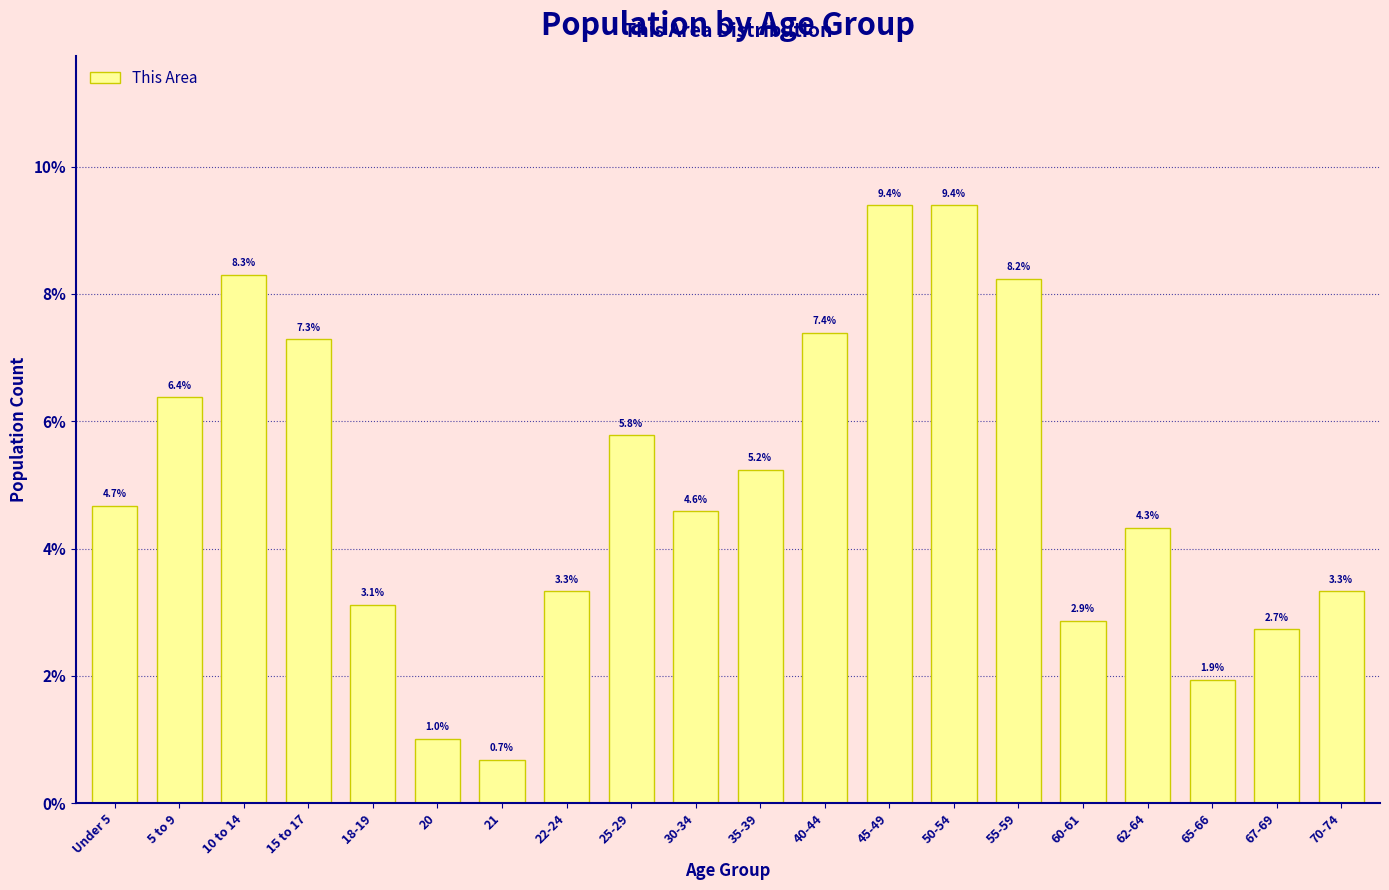

Reading right to left, list all the values displayed in this chart.

3.3	2.7	1.9	4.3	2.9	8.2	9.4	9.4	7.4	5.2	4.6	5.8	3.3	0.7	1.0	3.1	7.3	8.3	6.4	4.7